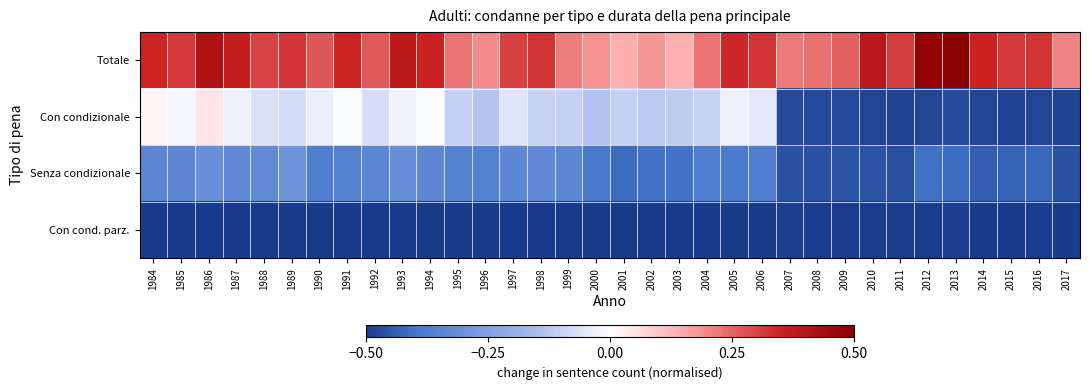

Which has a higher value, 1993 or 1984?

1993